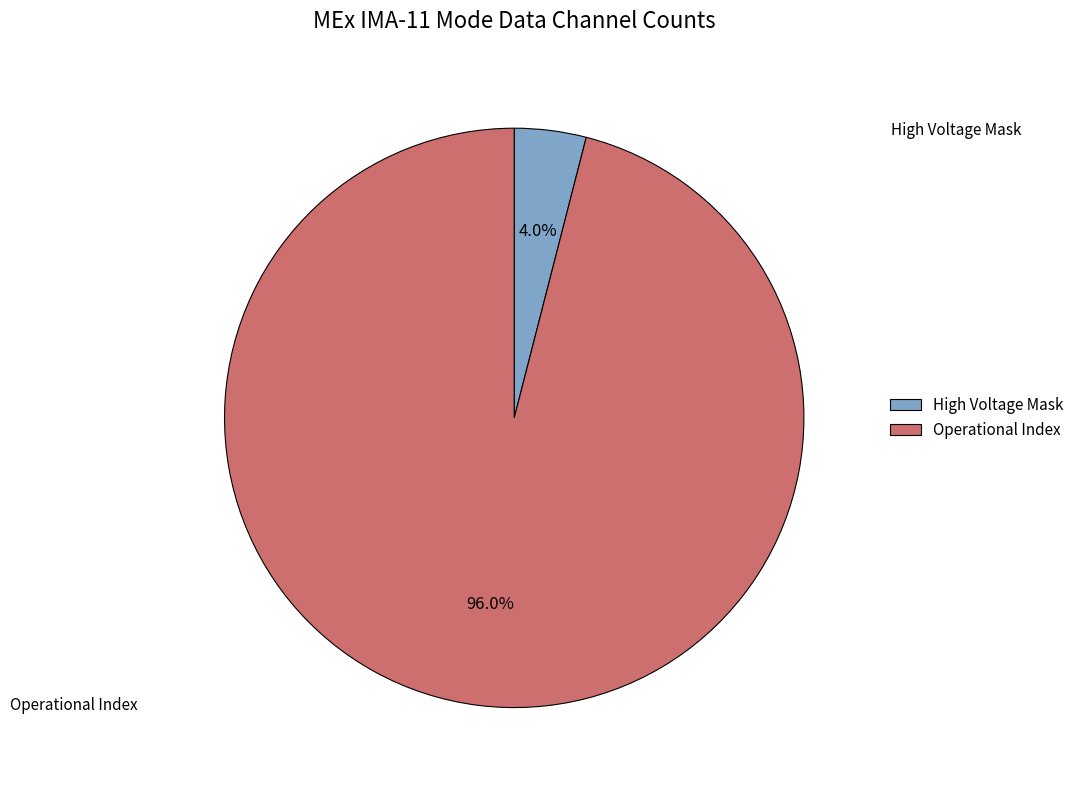

How many segments does this pie chart have?

2